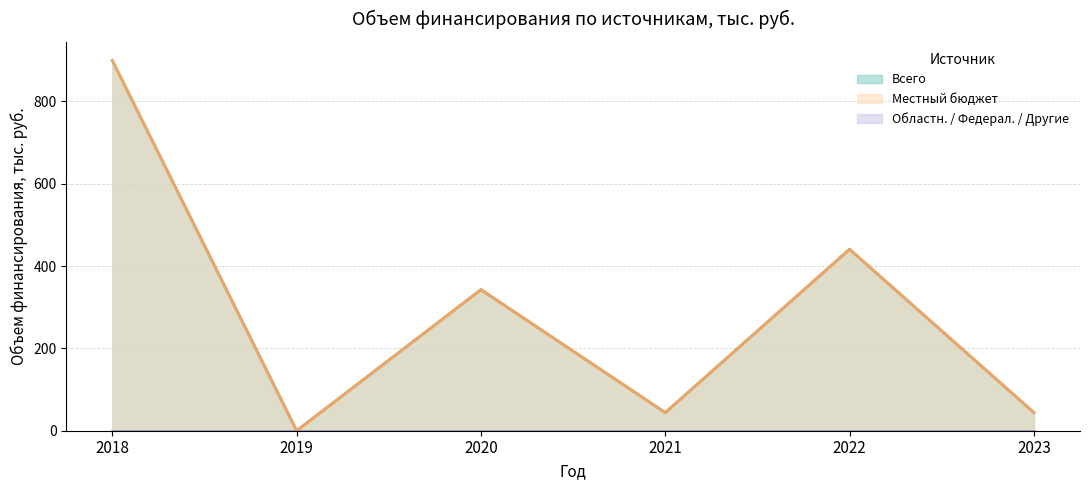

Which series has the largest total across all categories?

Местный бюджет